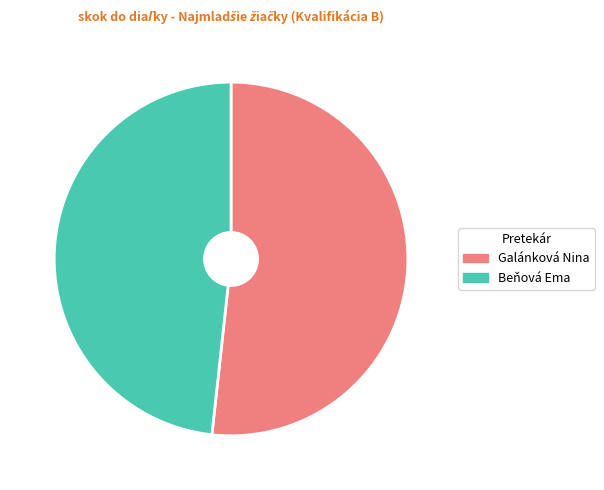

Is the sum of Beňová Ema and Galánková Nina greater than half?

Yes